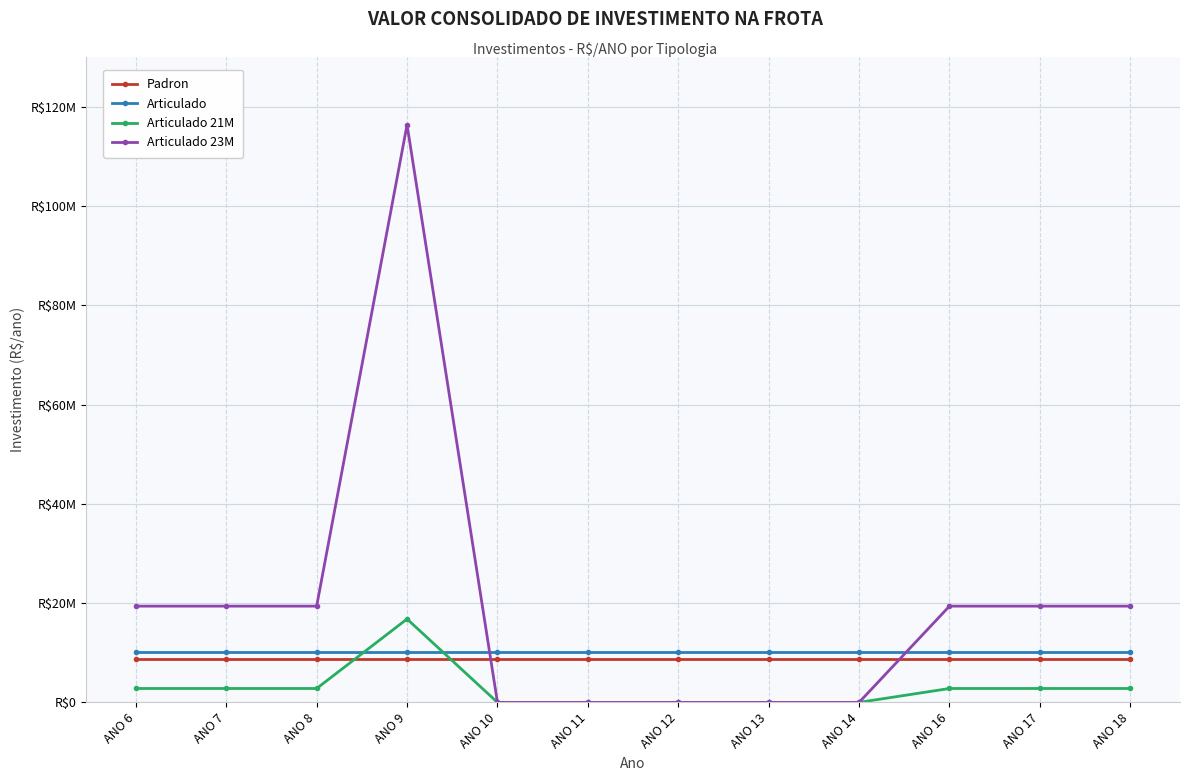

Which has a higher value, ANO 9 or ANO 12?

ANO 9